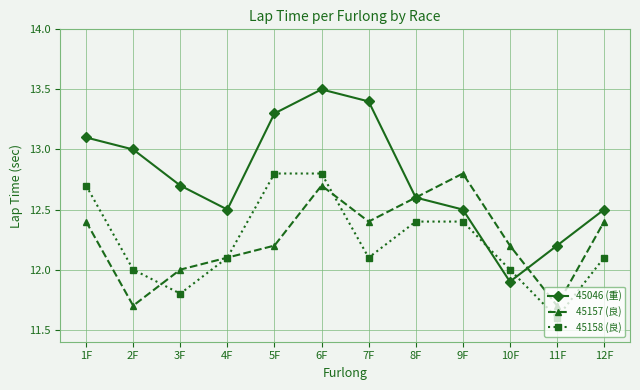

What is the value of the 45157 (良) point at the 6th from the left?

12.7